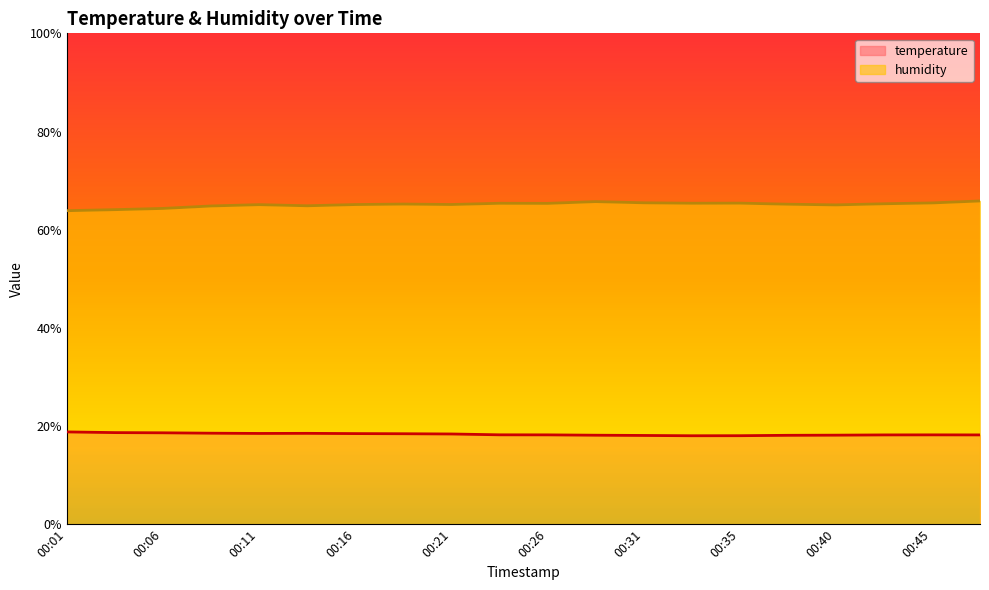

Rank the series at 00:31 from highest to lowest value.

humidity, temperature